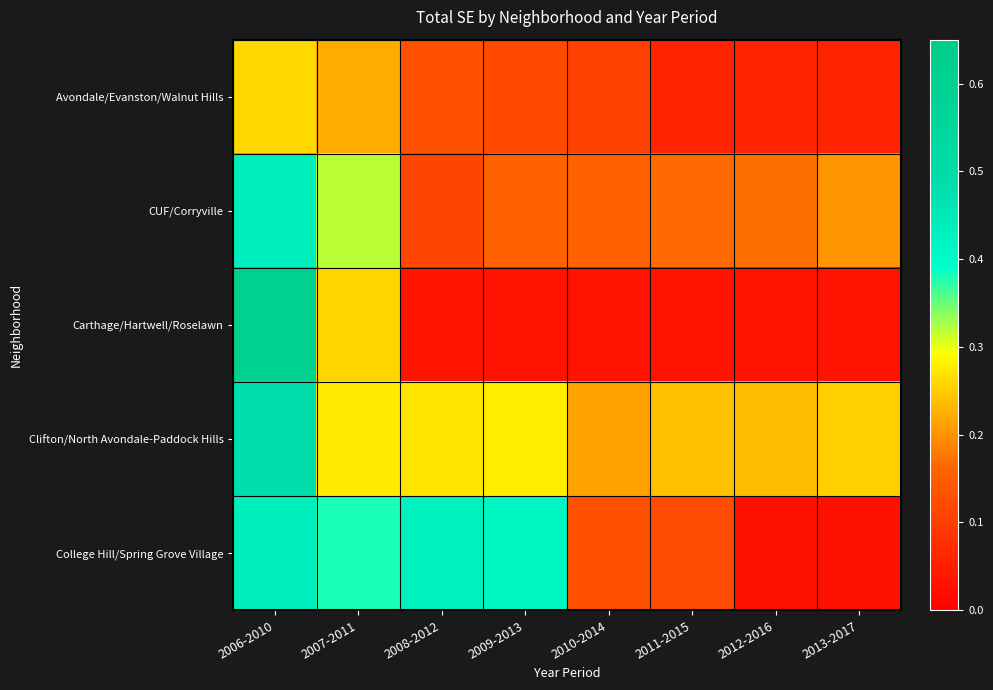

Reading left to right, extract all data points from this chart.

Avondale/Evanston/Walnut Hills: 2006-2010=0.3	2007-2011=0.2	2008-2012=0.1	2009-2013=0.1	2010-2014=0.1	2011-2015=0.1	2012-2016=0.1	2013-2017=0.1
CUF/Corryville: 2006-2010=0.4	2007-2011=0.3	2008-2012=0.1	2009-2013=0.2	2010-2014=0.2	2011-2015=0.2	2012-2016=0.2	2013-2017=0.2
Carthage/Hartwell/Roselawn: 2006-2010=0.6	2007-2011=0.3	2008-2012=0.0	2009-2013=0.0	2010-2014=0.0	2011-2015=0.0	2012-2016=0.0	2013-2017=0.0
Clifton/North Avondale-Paddock Hills: 2006-2010=0.5	2007-2011=0.3	2008-2012=0.3	2009-2013=0.3	2010-2014=0.2	2011-2015=0.2	2012-2016=0.2	2013-2017=0.3
College Hill/Spring Grove Village: 2006-2010=0.4	2007-2011=0.4	2008-2012=0.4	2009-2013=0.4	2010-2014=0.1	2011-2015=0.1	2012-2016=0.0	2013-2017=0.0